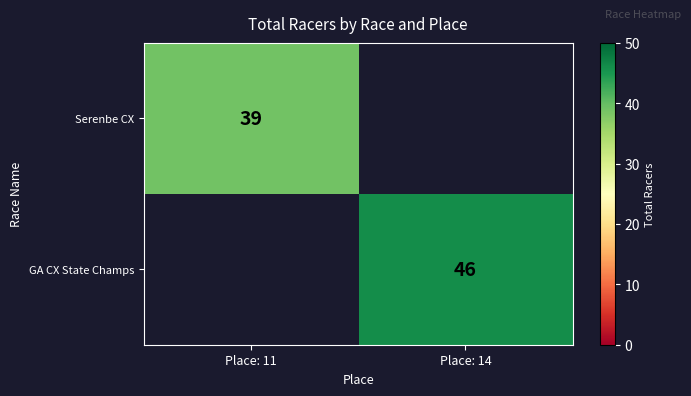

The Serenbe CX series shows 62.5 at Place: 11. True or false?

False